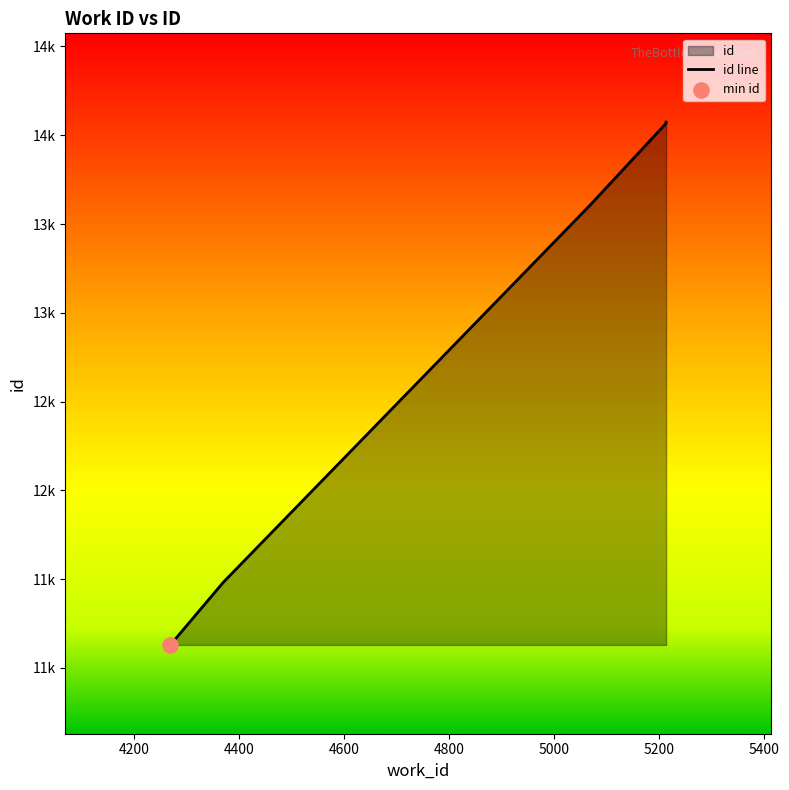

What is the change in value from 4370 to 5070?

+2127